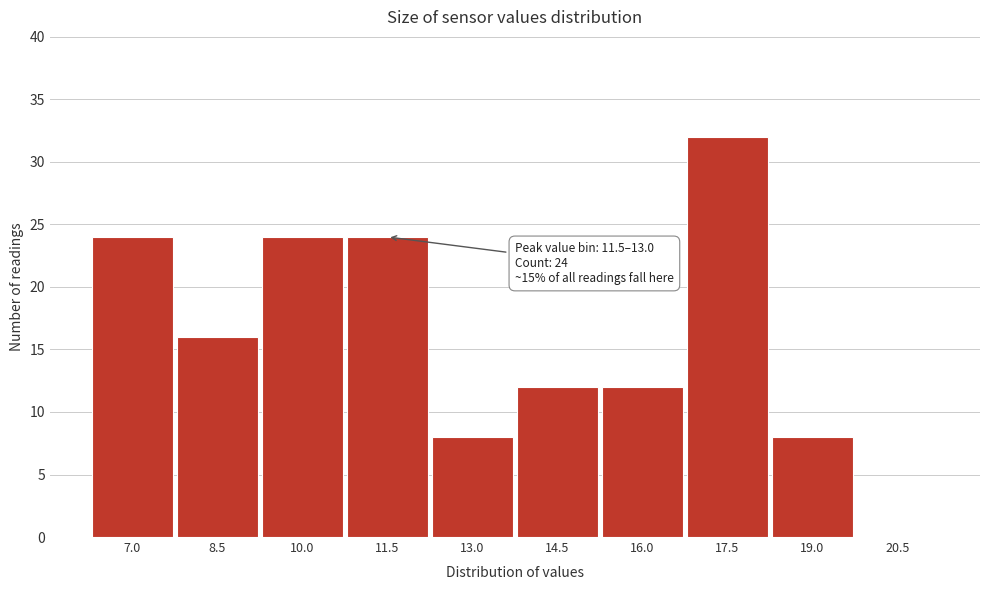

Reading left to right, transcribe all the data shown in this chart.

7.0=24	8.5=16	10.0=24	11.5=24	13.0=8	14.5=12	16.0=12	17.5=32	19.0=8	20.5=0